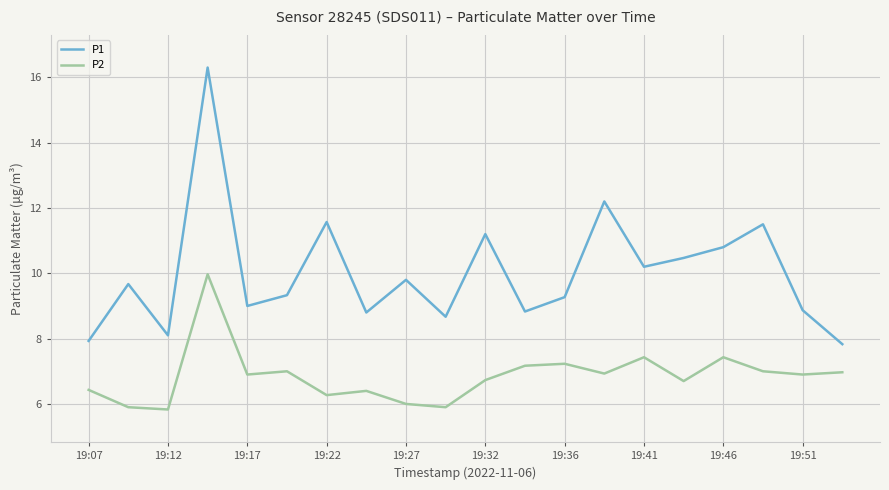

In P1, how many points are higher than both neighbors (excluding endpoints)?

7